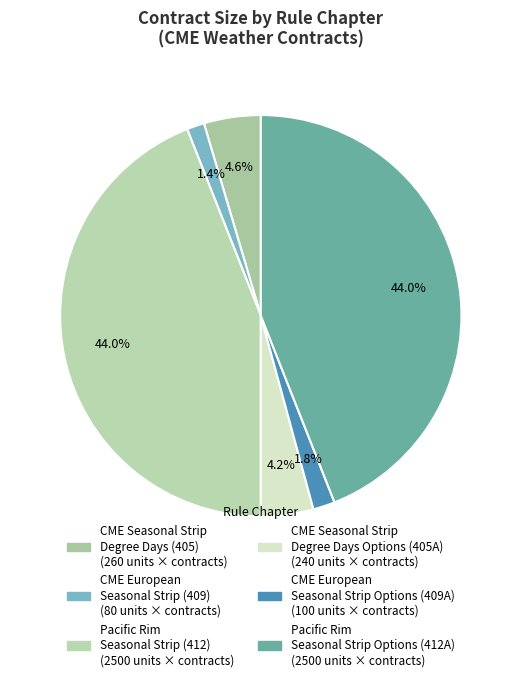

Does any single category account for the majority?

No